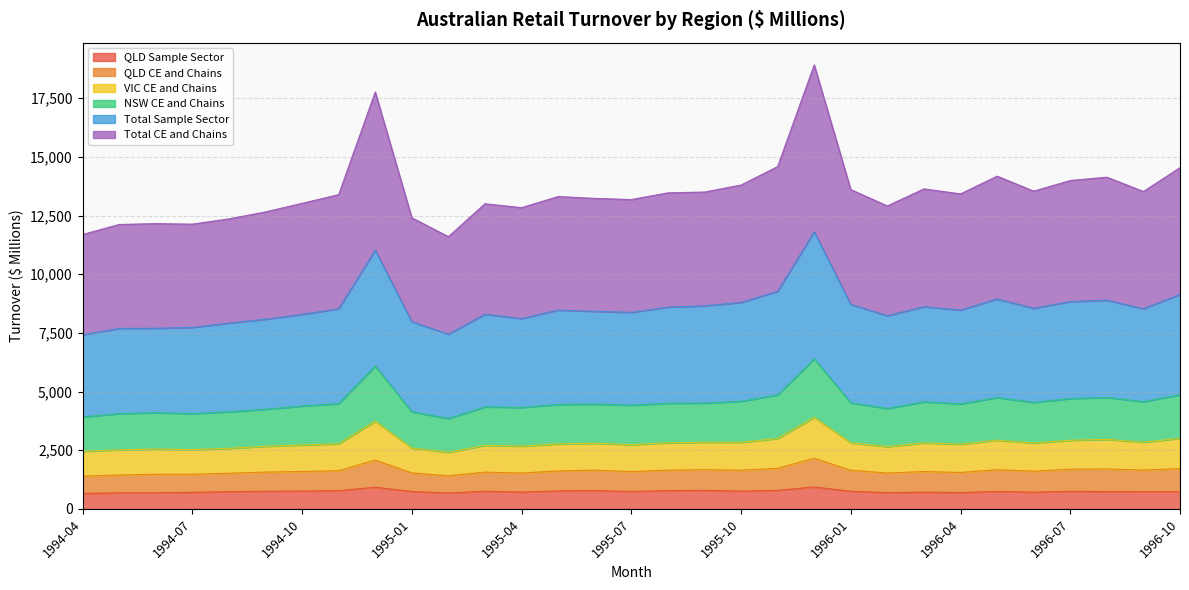

What is the lowest value of the QLD Sample Sector series?

660.7